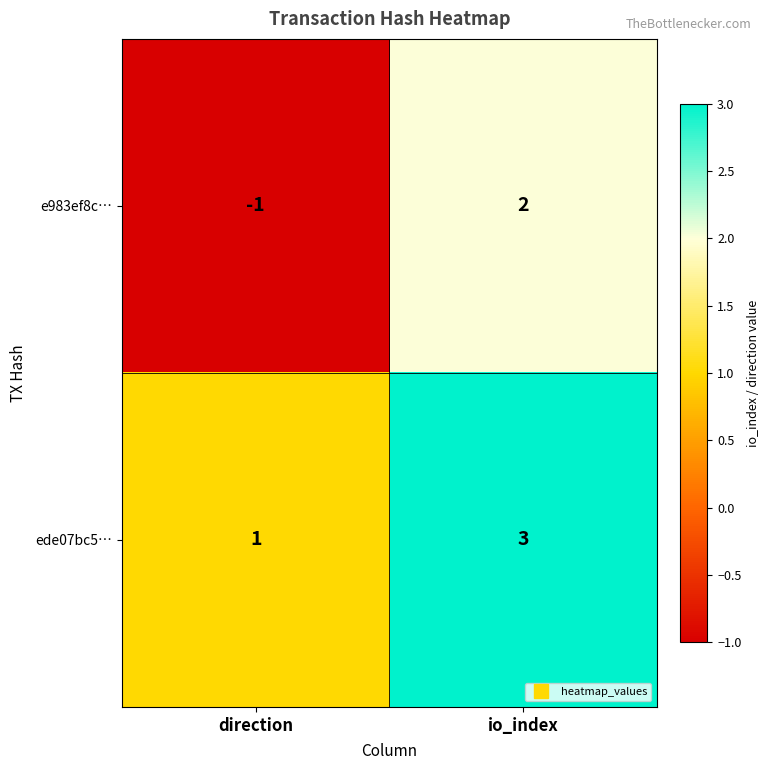

Which series has the largest range (max minus min)?

e983ef8c…